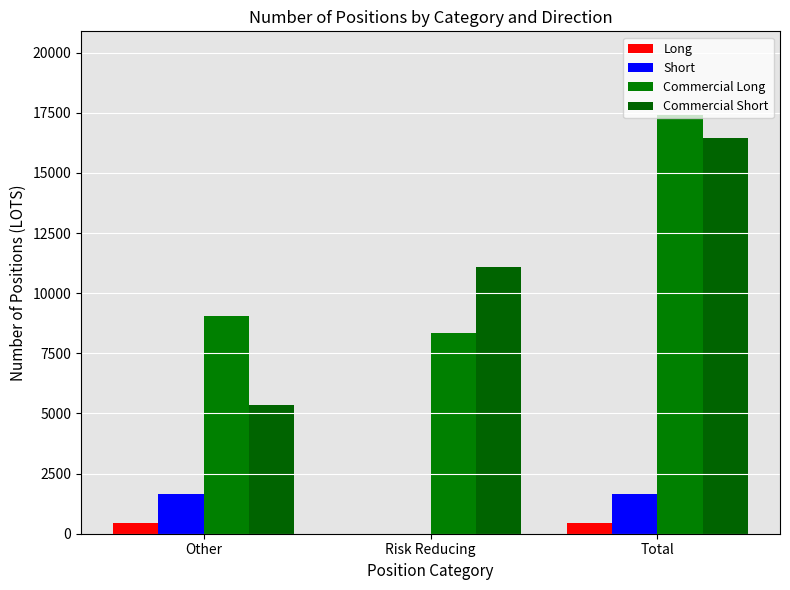

What is the spread (max minus min) of values at Other?

8611.0